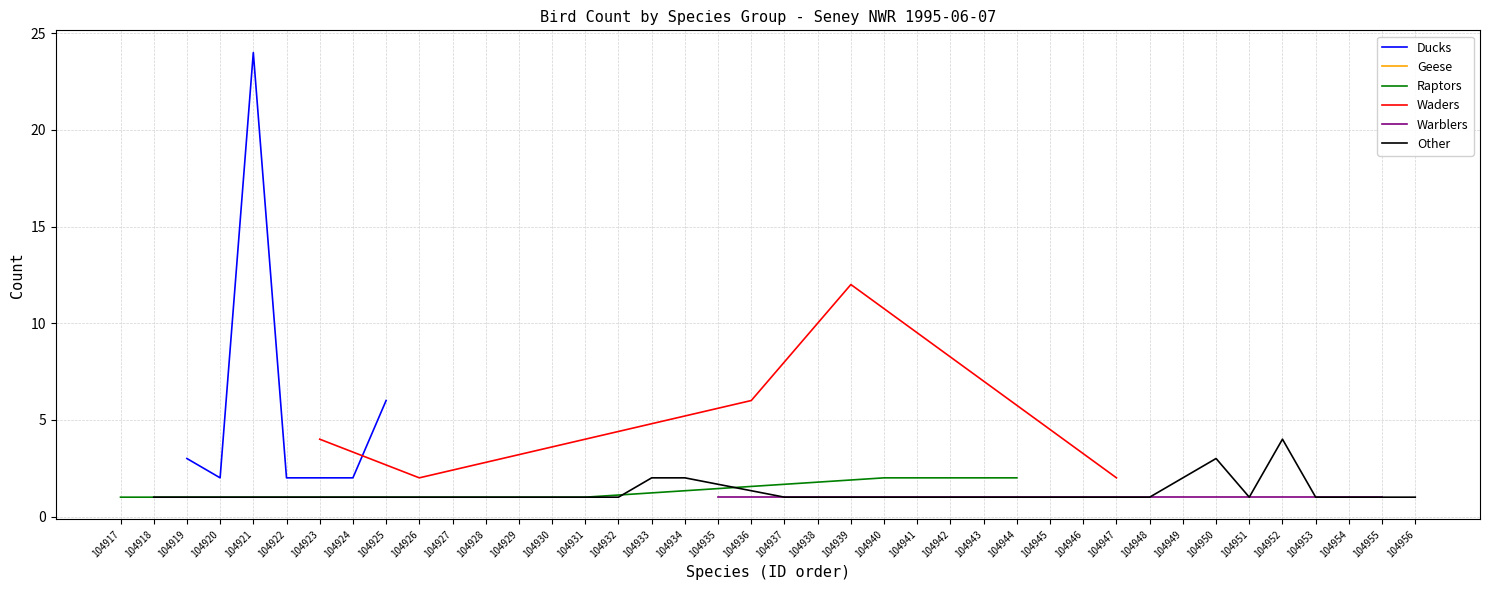

The value of Ducks at 104925 is 9. True or false?

False